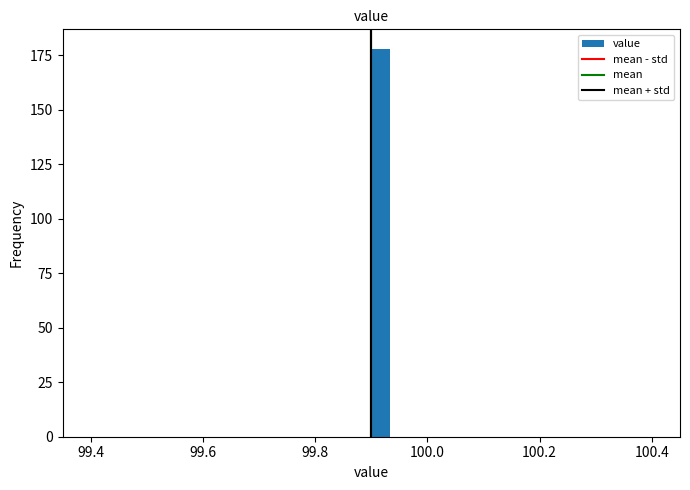

Read against the x-axis, roughly where is the centre of the tallest bar?

99.92